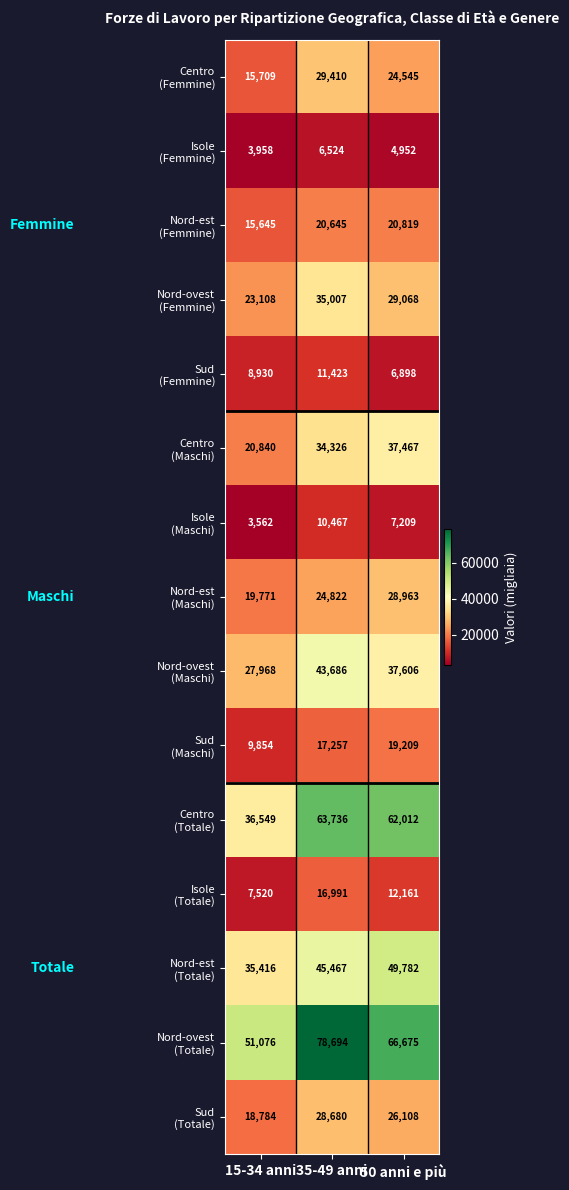

What is the total value across all series at 35-49 anni?

467135